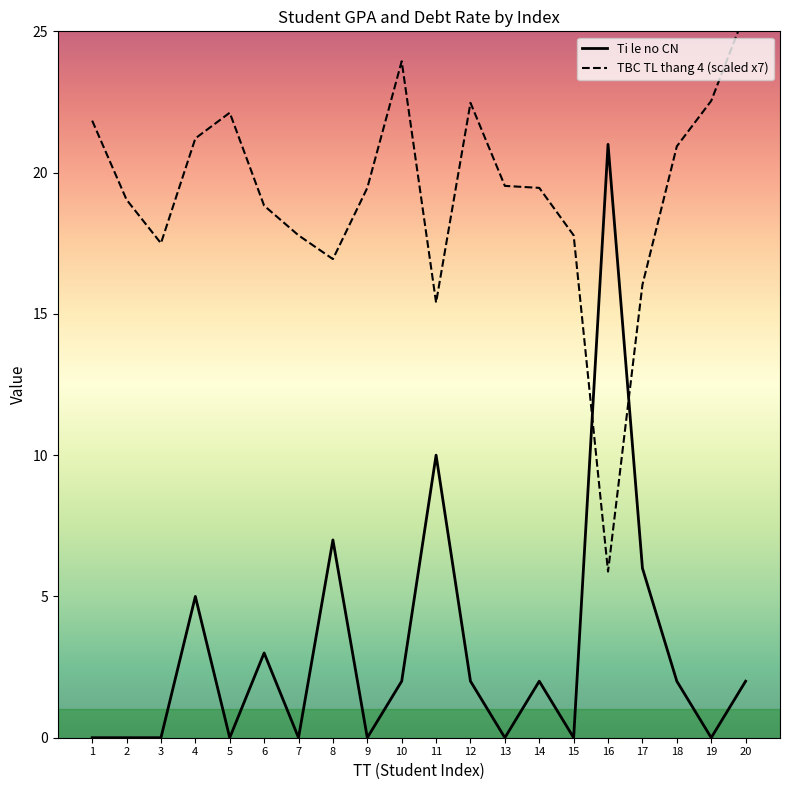

Is it true that TBC TL thang 4 (scaled x7) equals 39.3 at 12?

False